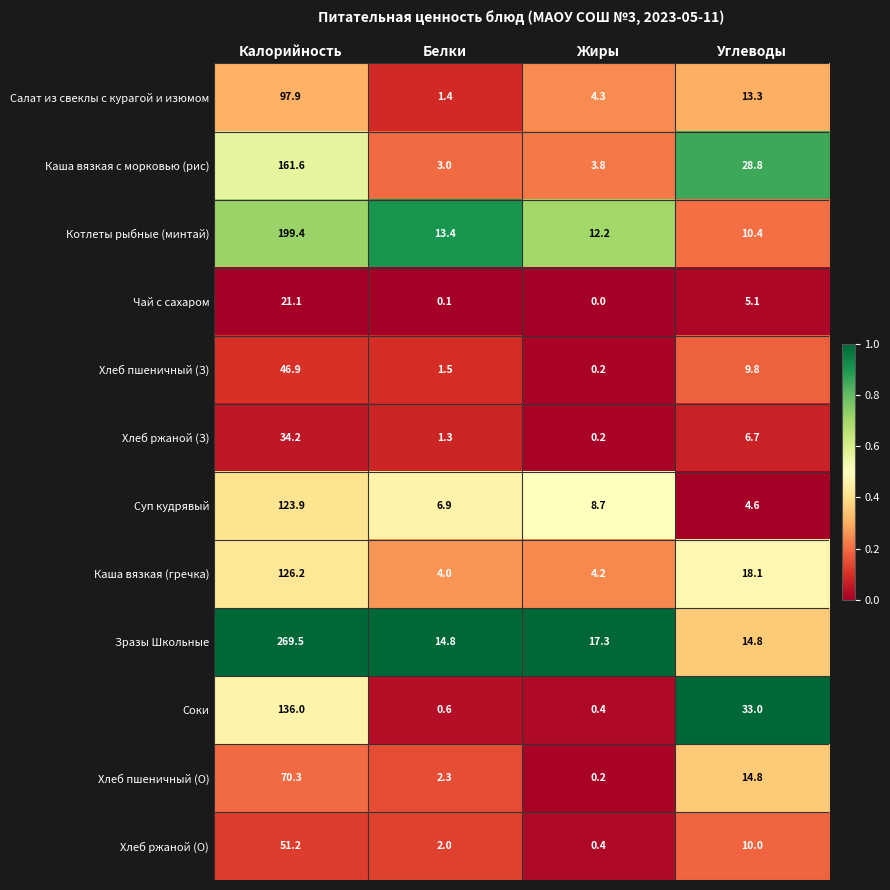

What is the sum of the Хлеб пшеничный (О) values at Жиры and Углеводы?

15.0